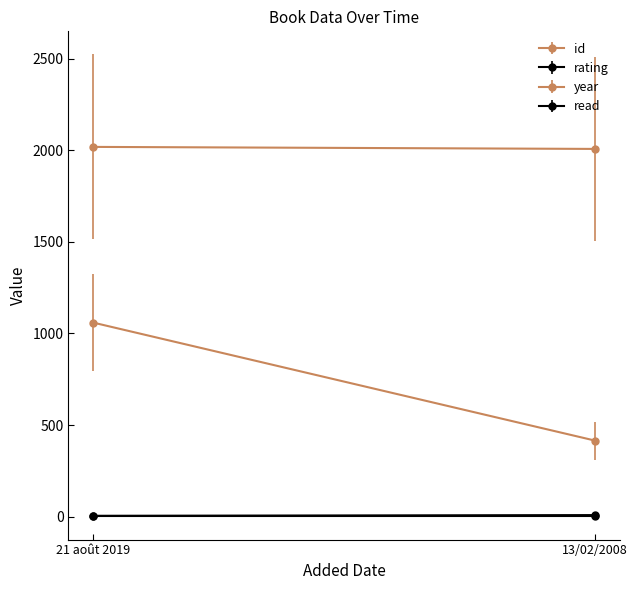

At which label is rating closest to 6?

21 août 2019